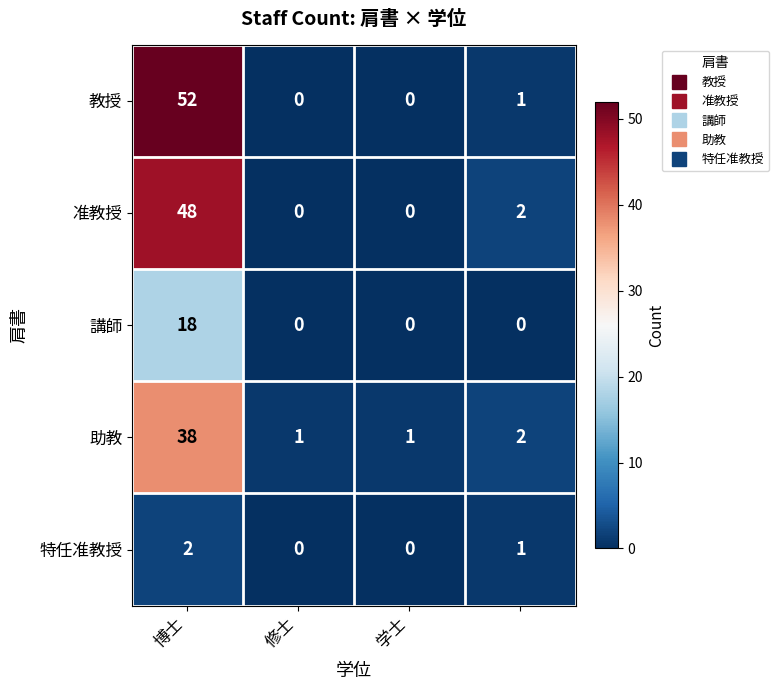

At how many categories does at least one series exceed 3?

1